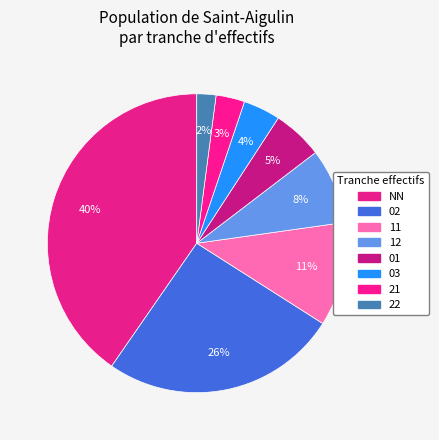

Rank the categories by value from highest to lowest.

NN, 02, 11, 12, 01, 03, 21, 22